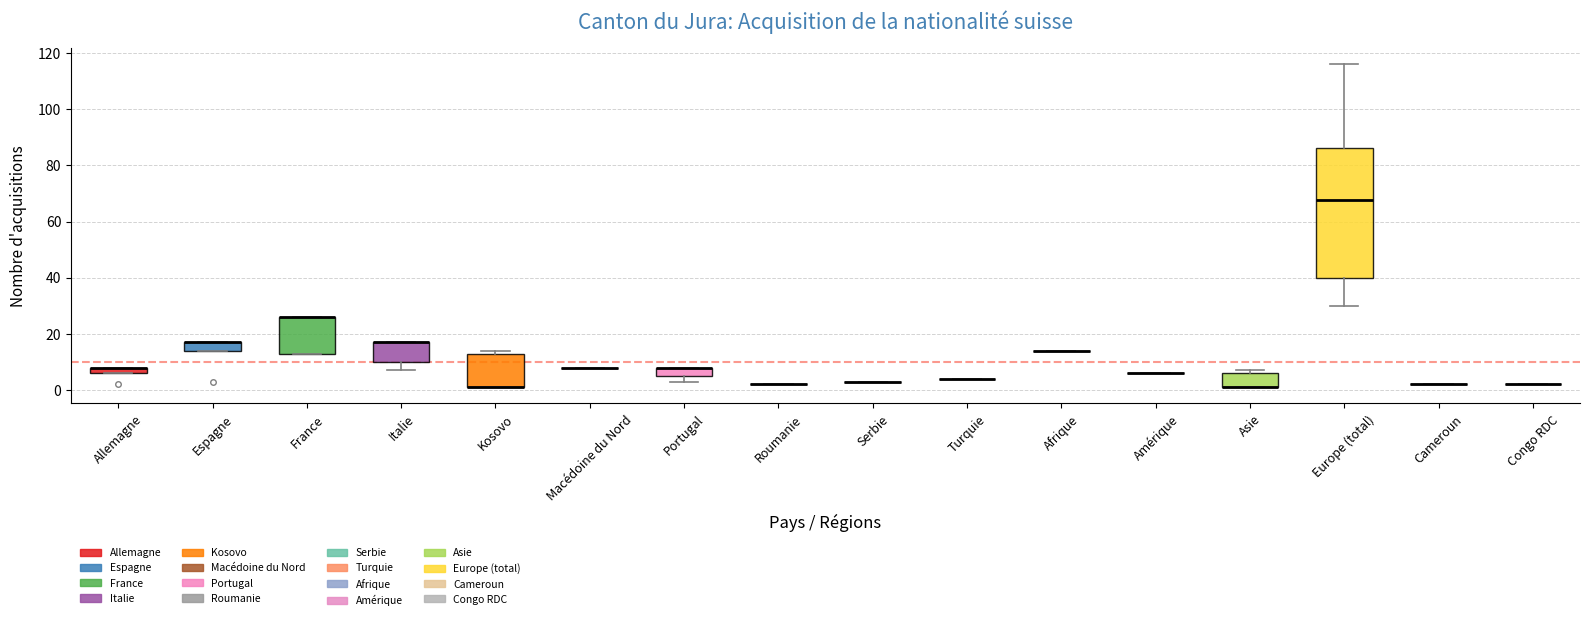

Which box is the tallest, from its lower edge to its upper edge?

Europe (total)